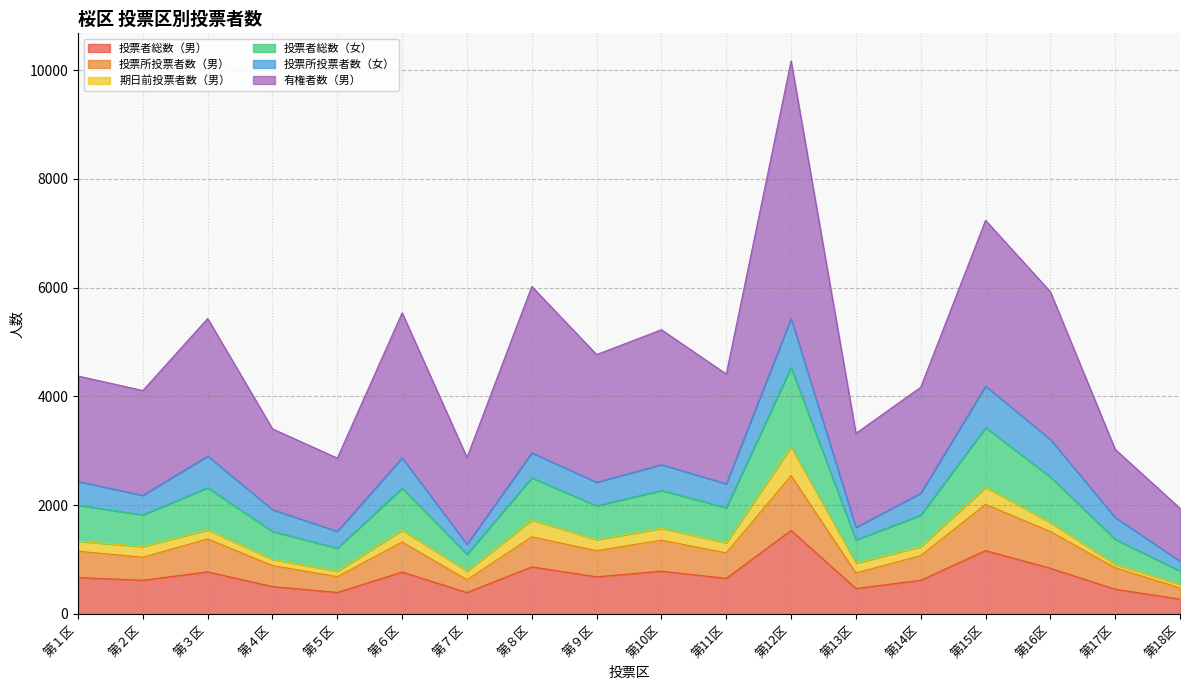

In 投票所投票者数（男）, how many points are higher than both neighbors (excluding endpoints)?

6